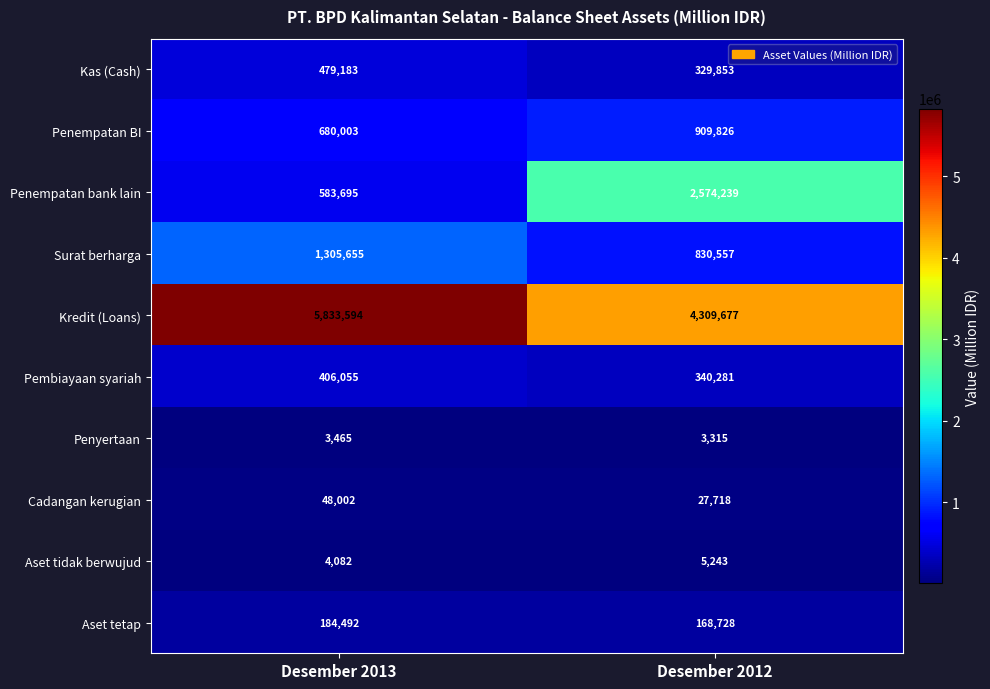

Reading left to right, list all the values displayed in this chart.

Kas (Cash): 479183	329853
Penempatan BI: 680003	909826
Penempatan bank lain: 583695	2574239
Surat berharga: 1305655	830557
Kredit (Loans): 5833594	4309677
Pembiayaan syariah: 406055	340281
Penyertaan: 3465	3315
Cadangan kerugian: 48002	27718
Aset tidak berwujud: 4082	5243
Aset tetap: 184492	168728